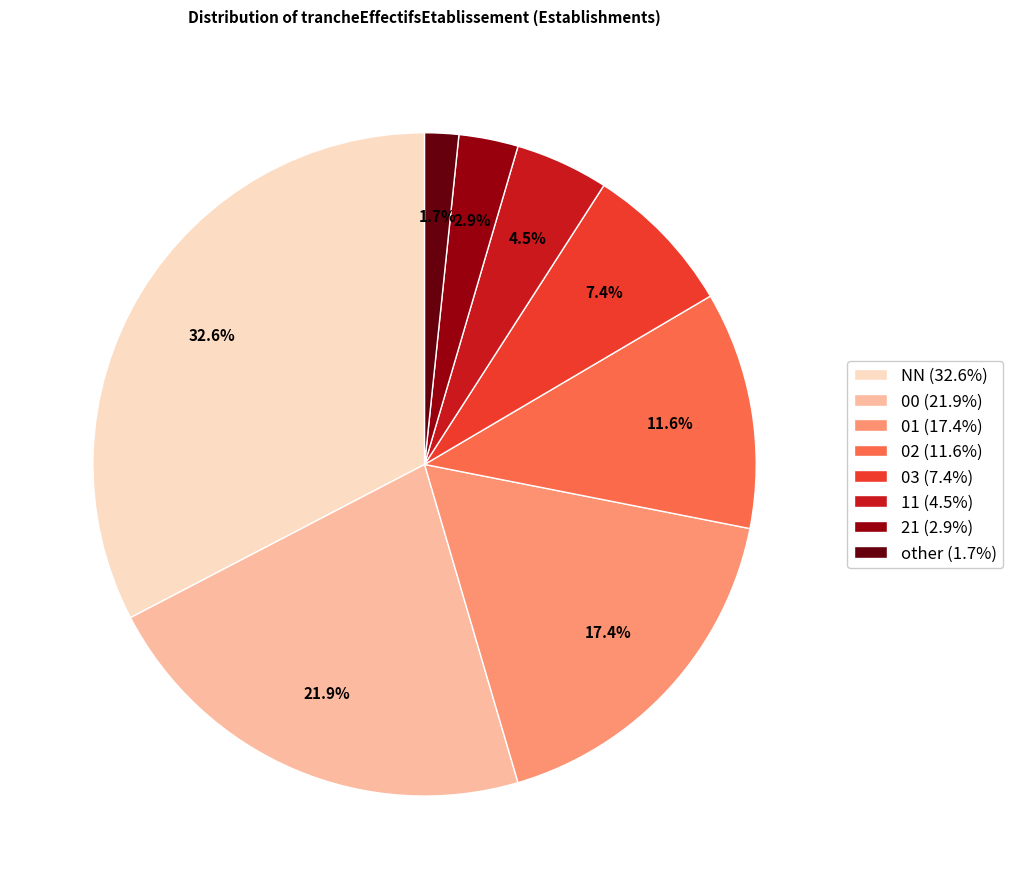

To the nearest percent, what is the difference between the largest and smallest slice percentages?

31%